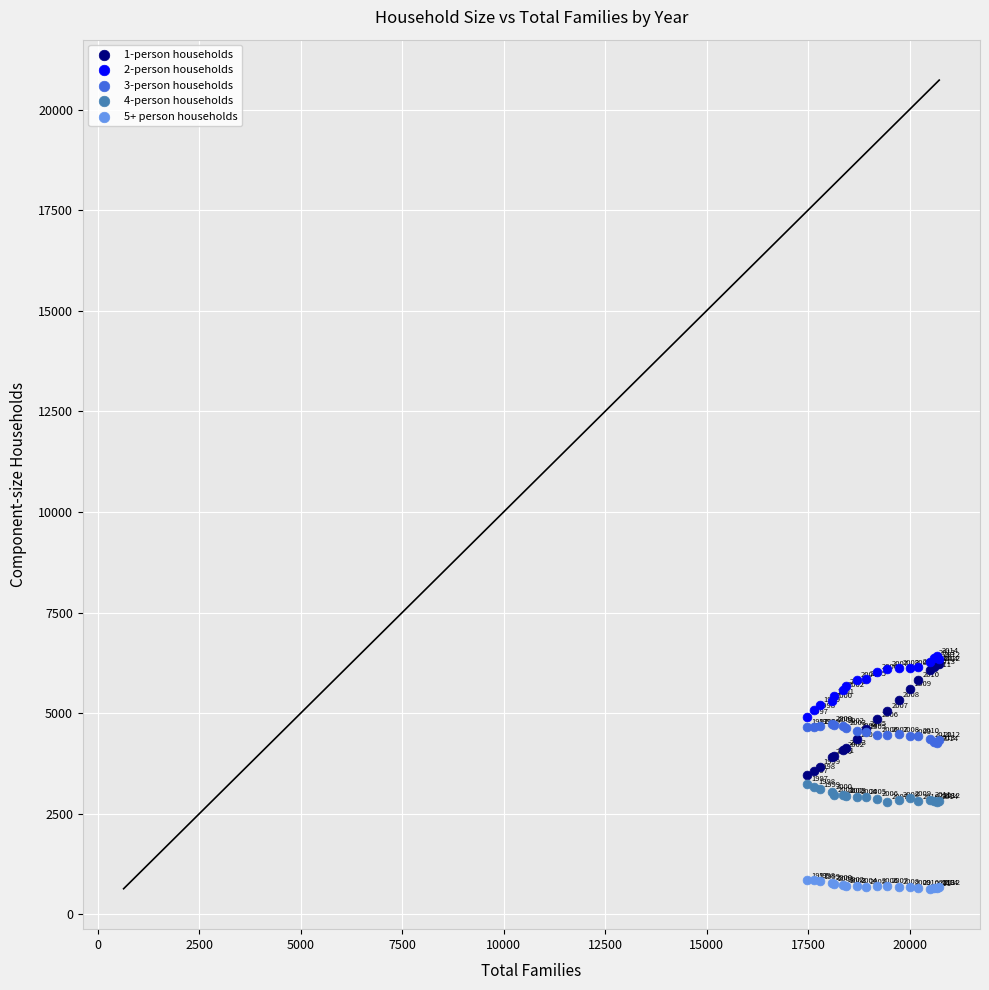

Which series contains the lowest Y value?

5+ person households